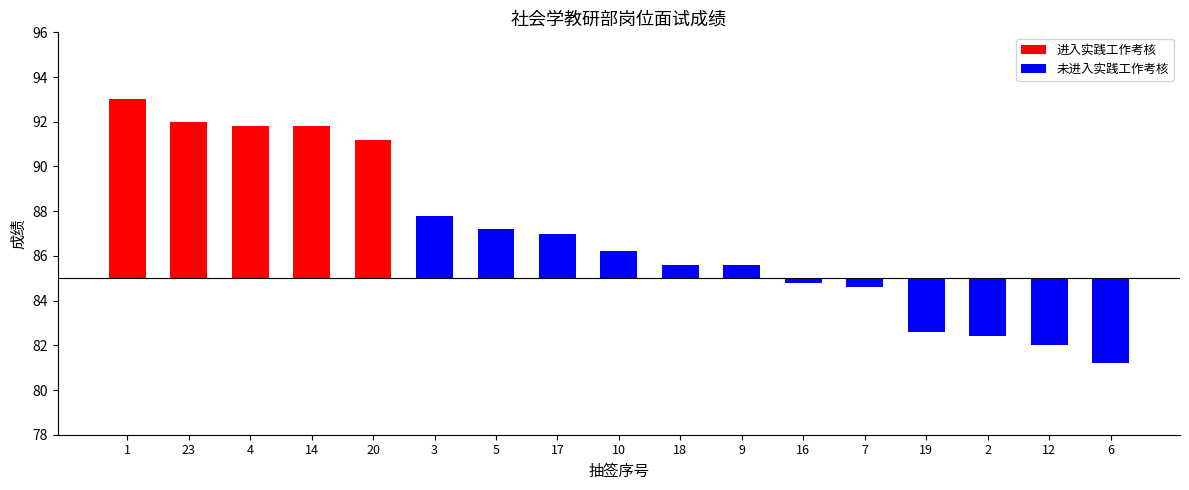

How many values are above zero?

11